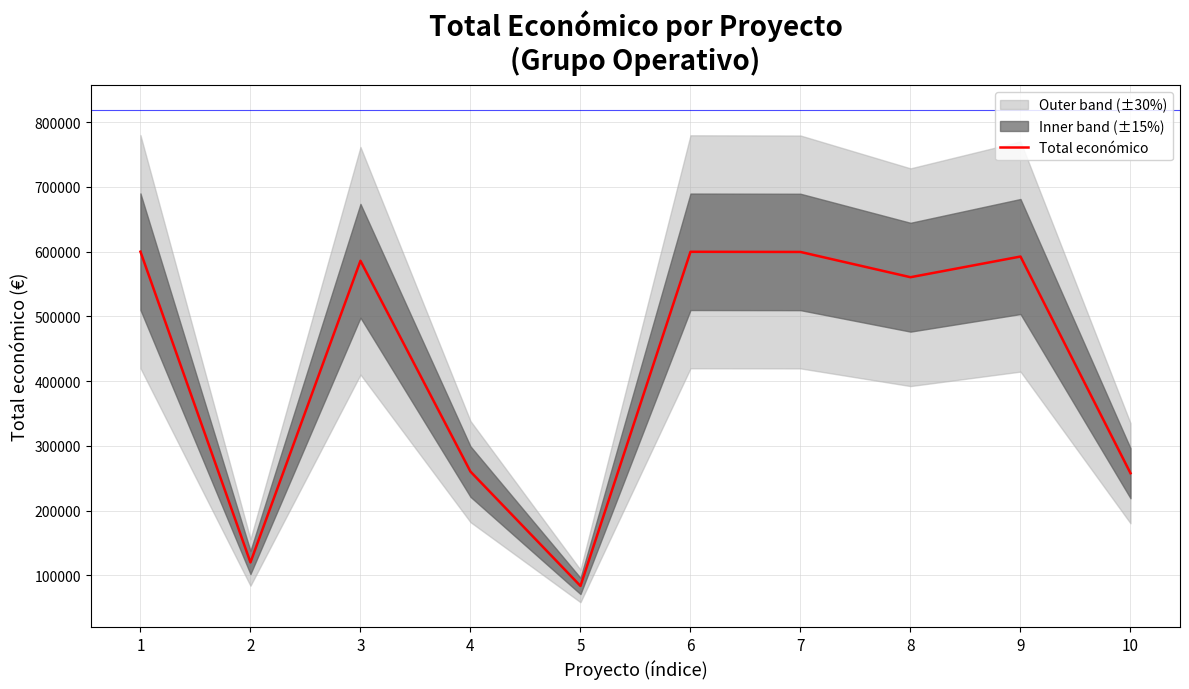

Between 7 and 8, which is larger?

7